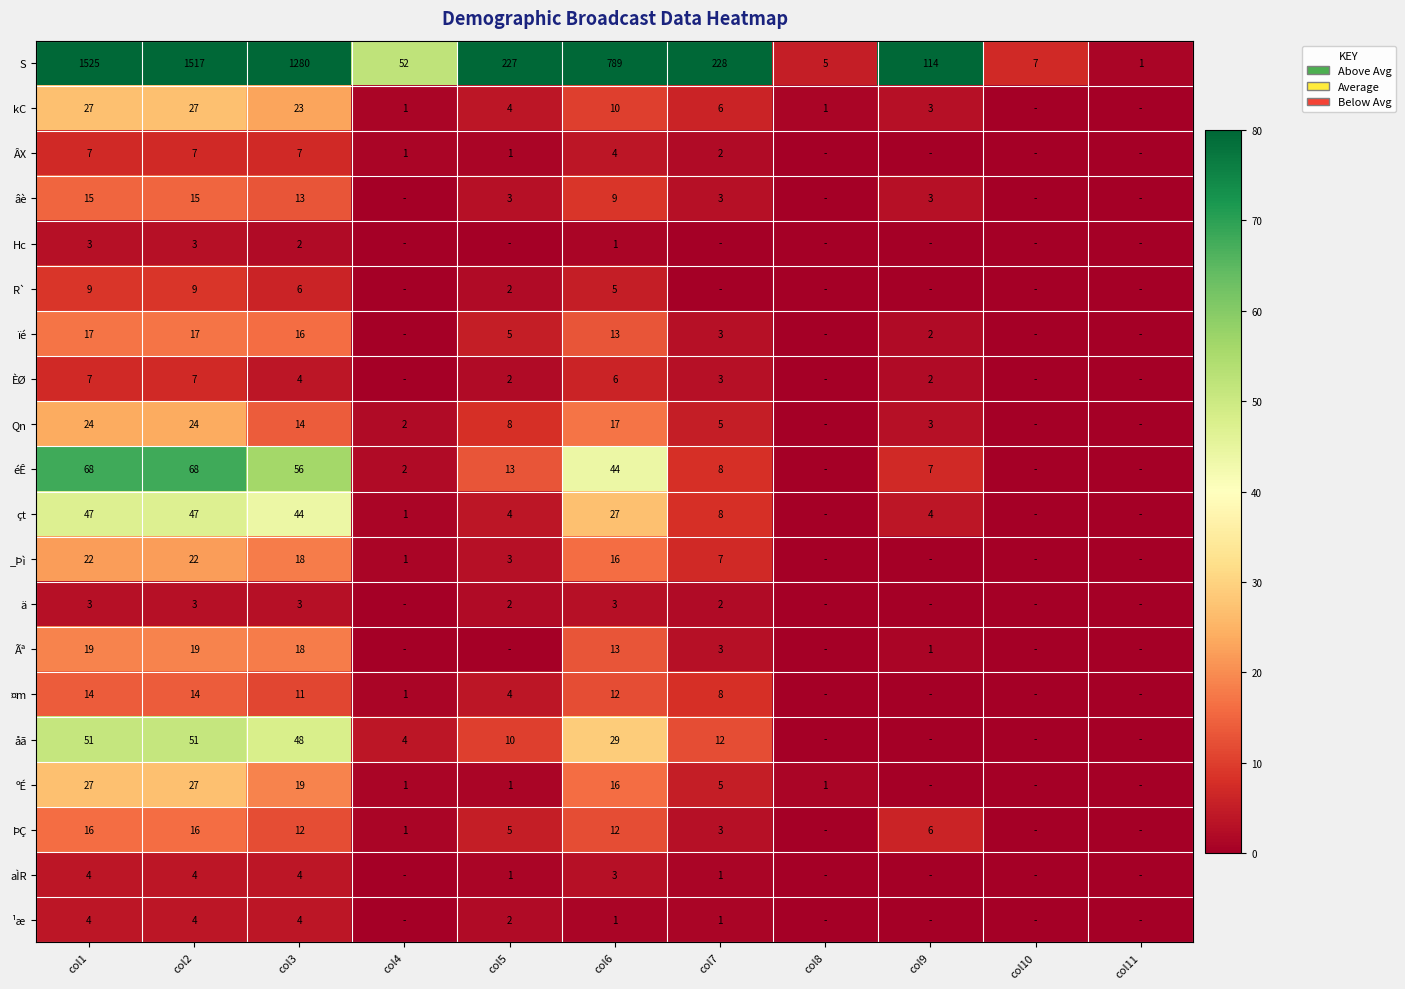

The value of ºÉ at col3 is 29. True or false?

False